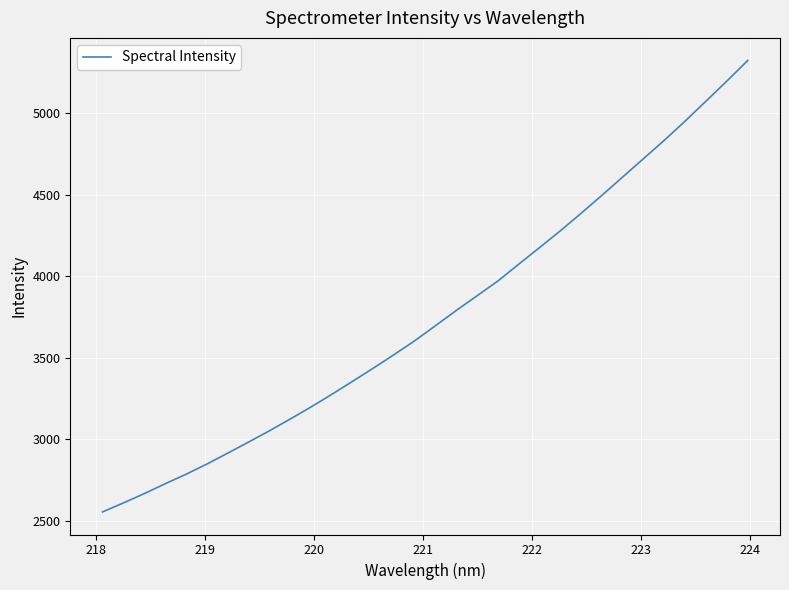

What is the maximum value shown in the chart?

5325.3